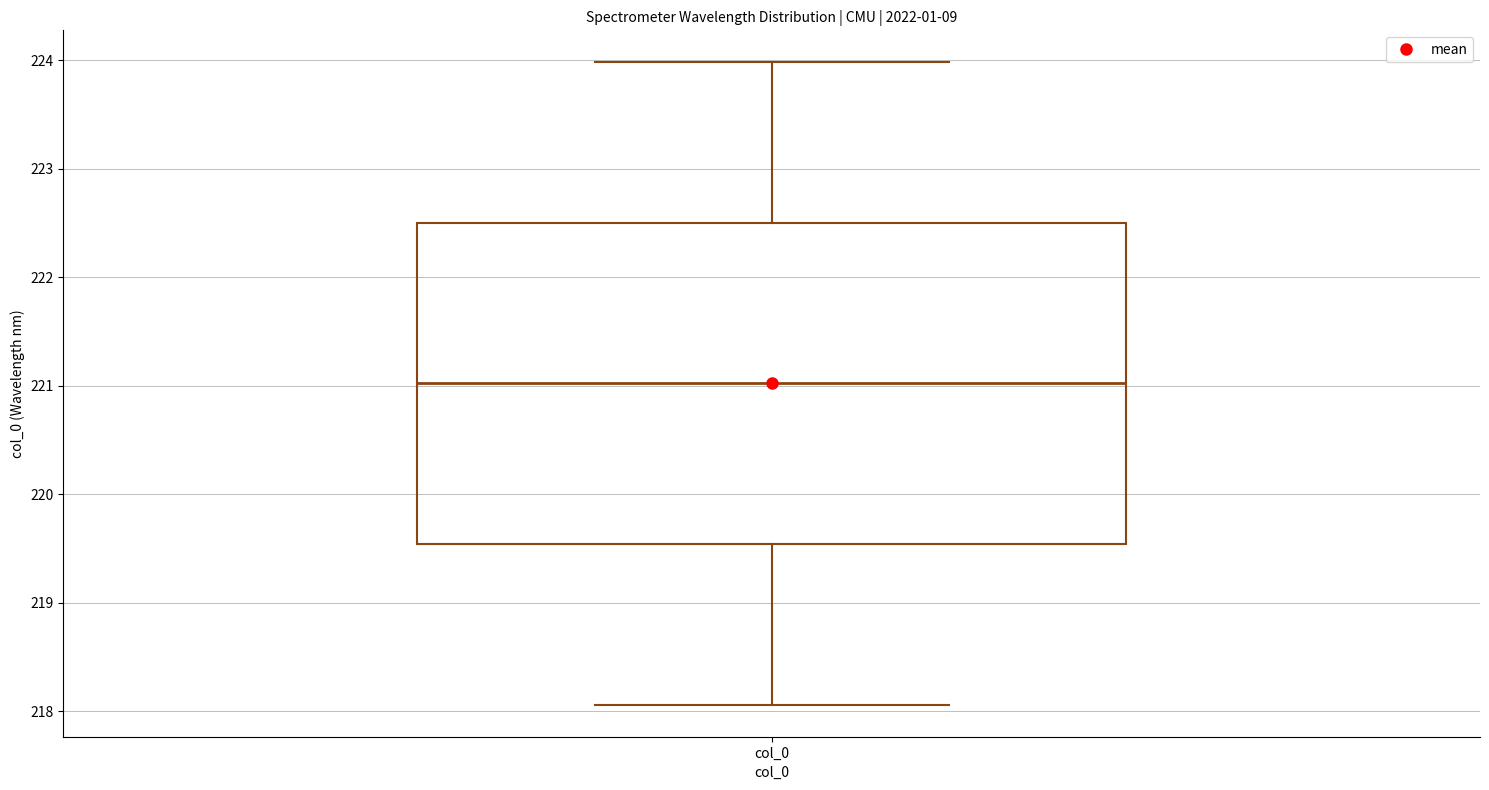

Where does the lower whisker of the box for col_0 end on the y-axis? The values are not printed on the chart, so give them approximately, as read against the axis.

218.1